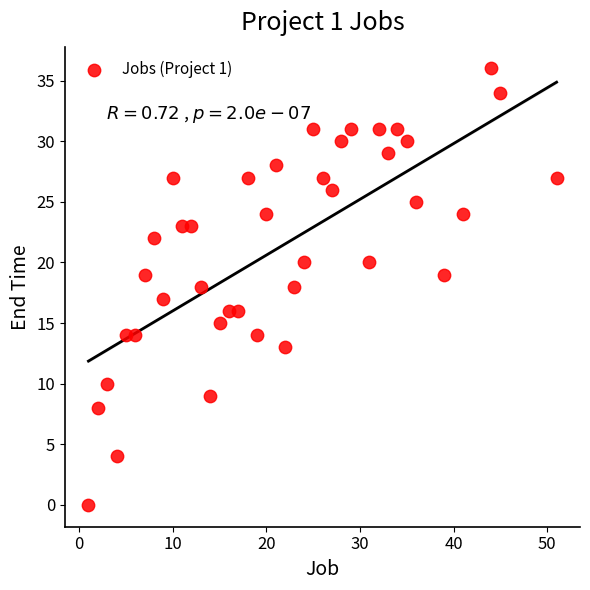

What is the range of X values (max minus min)?

50